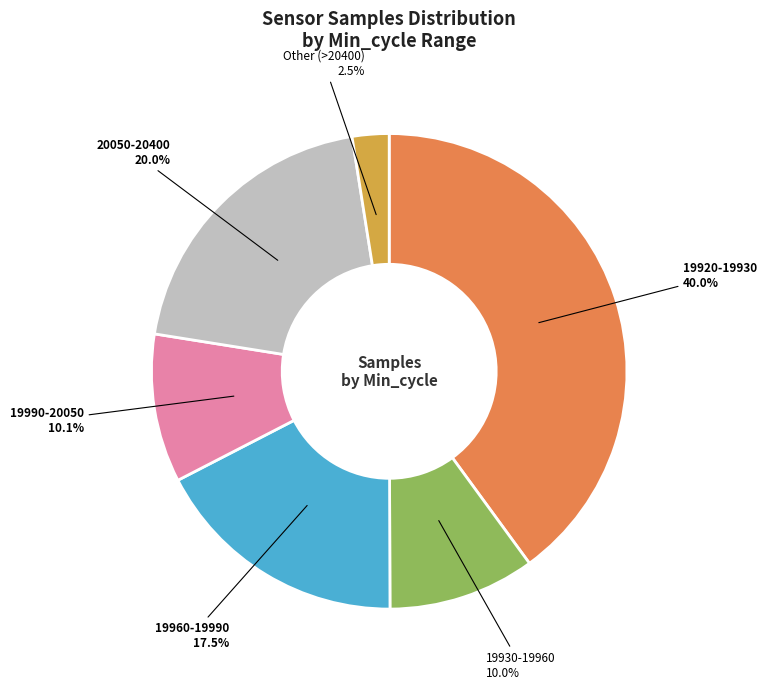

Does 19920-19930 represent more than half of the total?

No